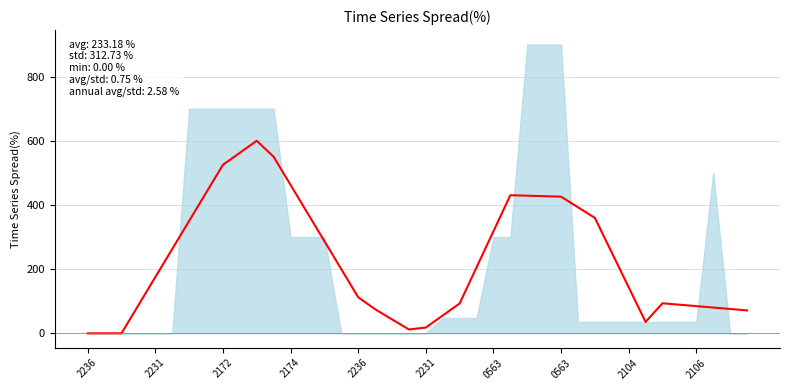

How many interior local peaks (higher than both neighbors) does the data have?

3